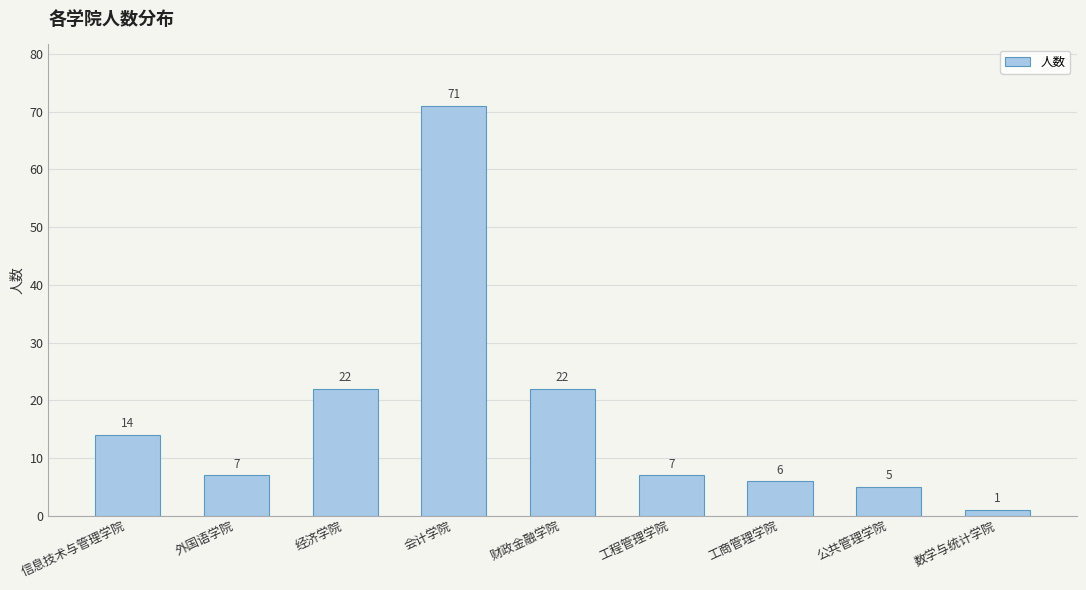

What is the ratio of the value at 公共管理学院 to the value at 工程管理学院?

0.7